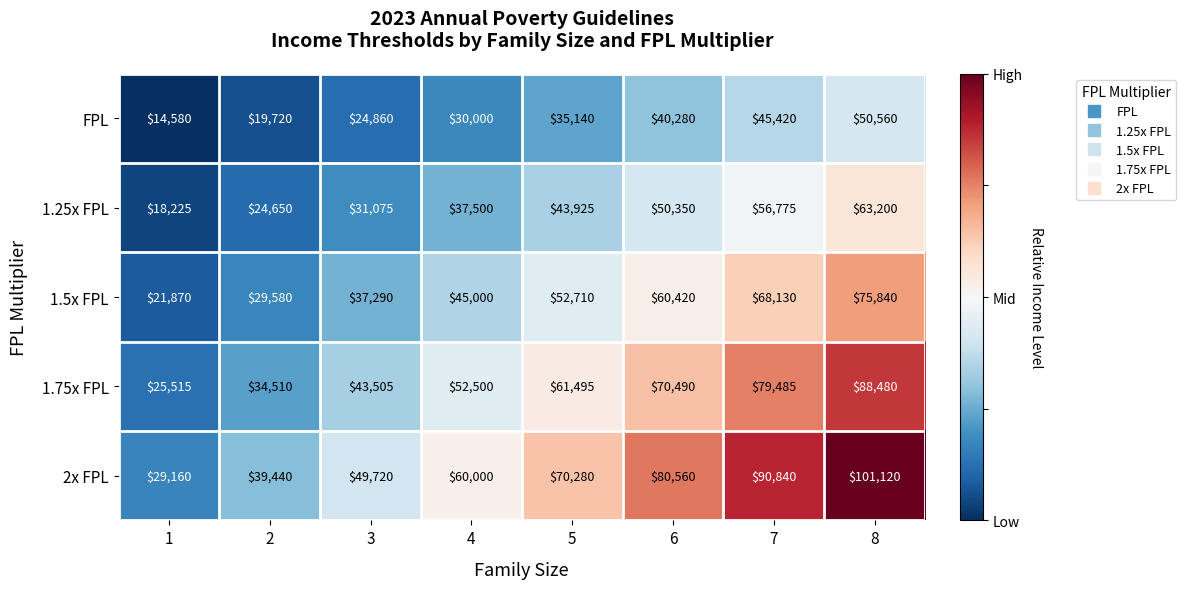

What is the average value of the 1.5x FPL series?

48855